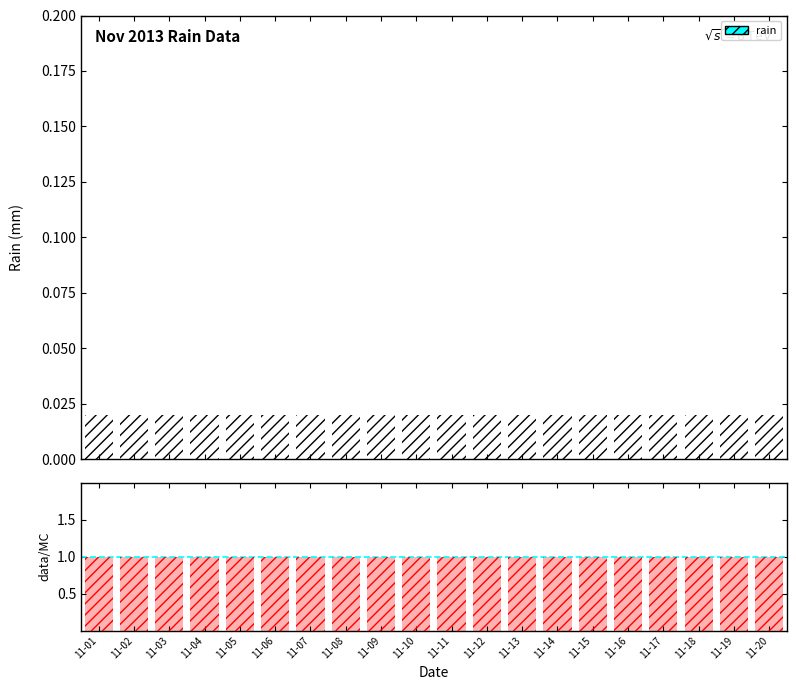

Rank the categories by data/MC value from highest to lowest.

11-01, 11-02, 11-03, 11-04, 11-05, 11-06, 11-07, 11-08, 11-09, 11-10, 11-11, 11-12, 11-13, 11-14, 11-15, 11-16, 11-17, 11-18, 11-19, 11-20